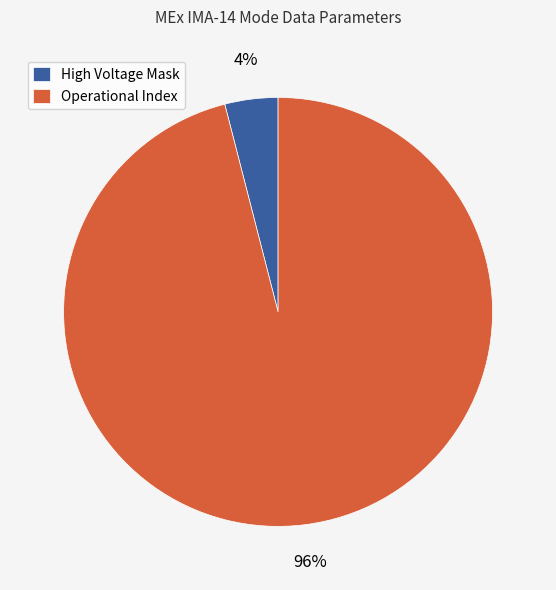

The High Voltage Mask slice represents 4% of the pie. True or false?

True